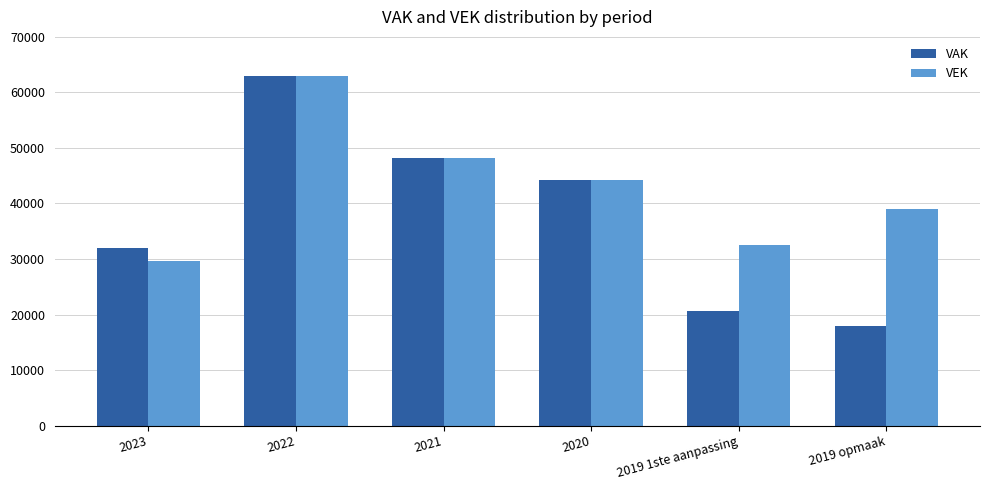

How many data points in VAK are less than 44174?

3